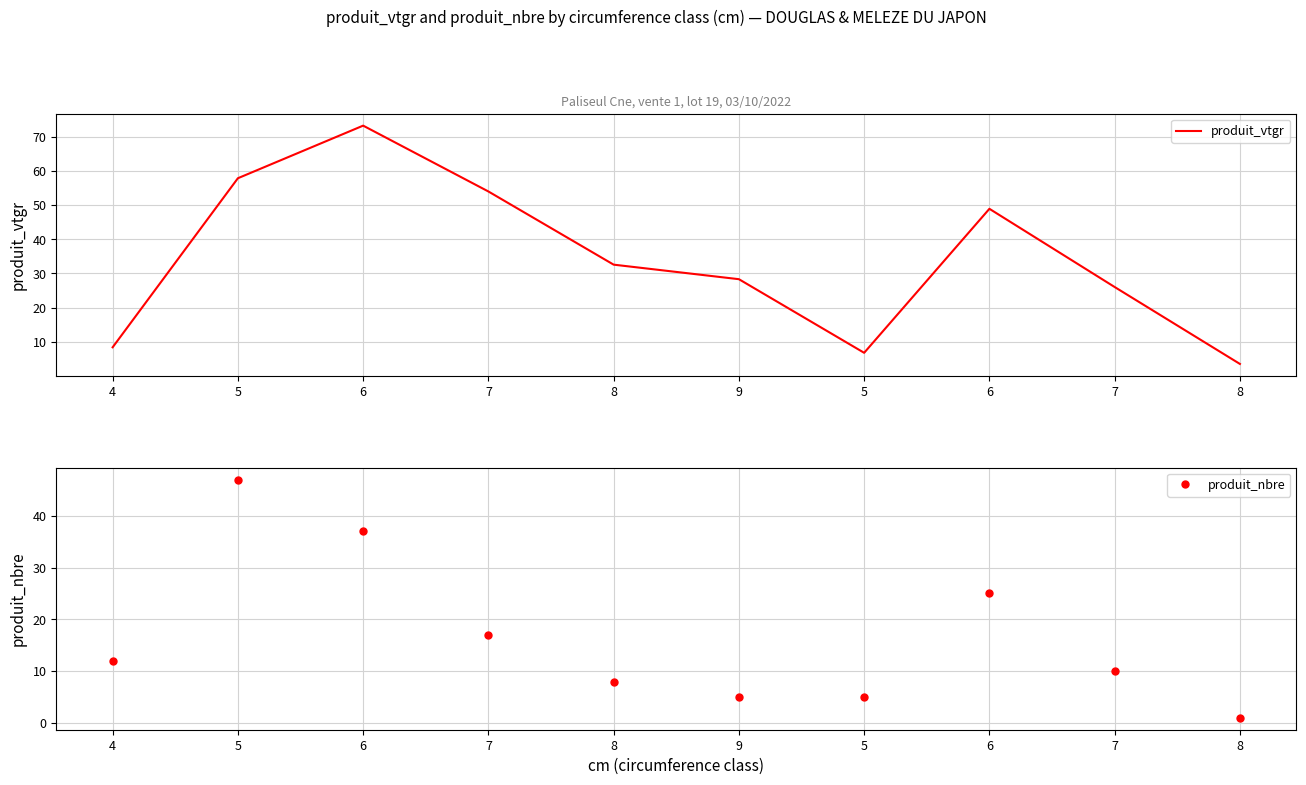

Between 6 and 5, which is larger?

6